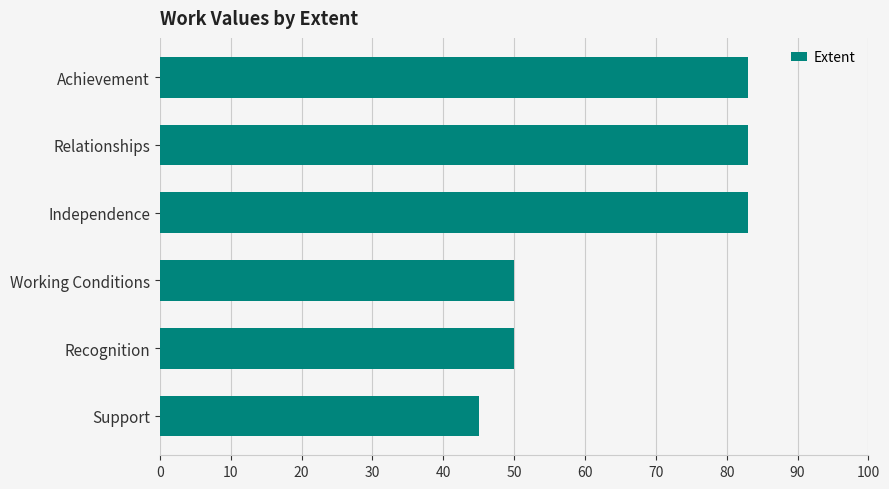

How many bars are there in total?

6